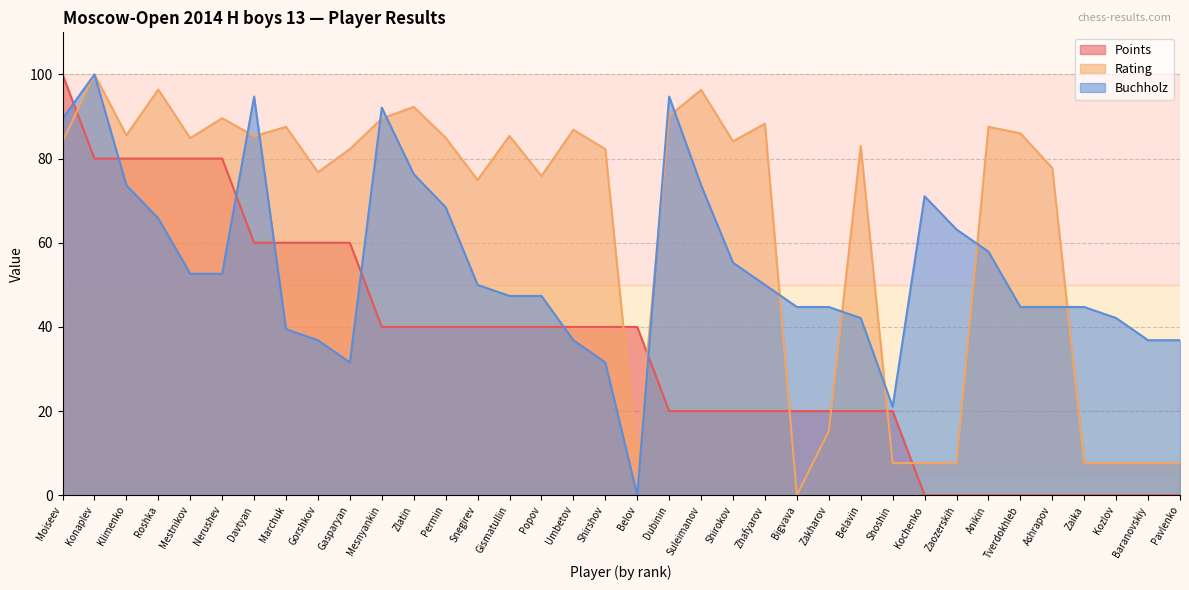

The Buchholz series shows 51.1 at Umbetov. True or false?

False